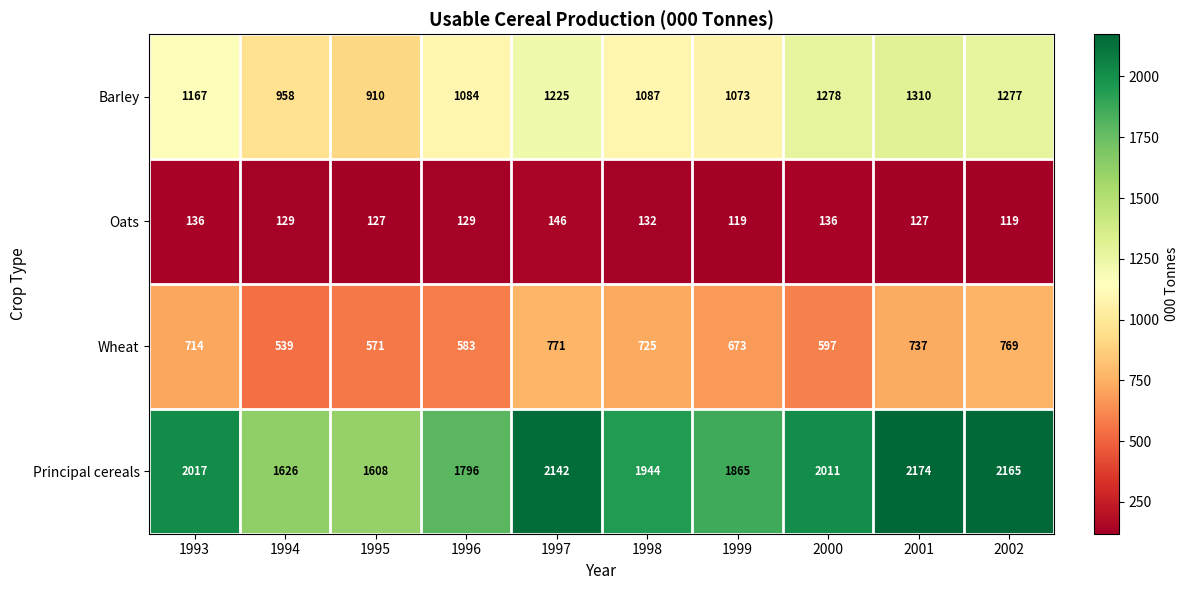

List the series in order of their overall mean, highest first.

Principal cereals, Barley, Wheat, Oats